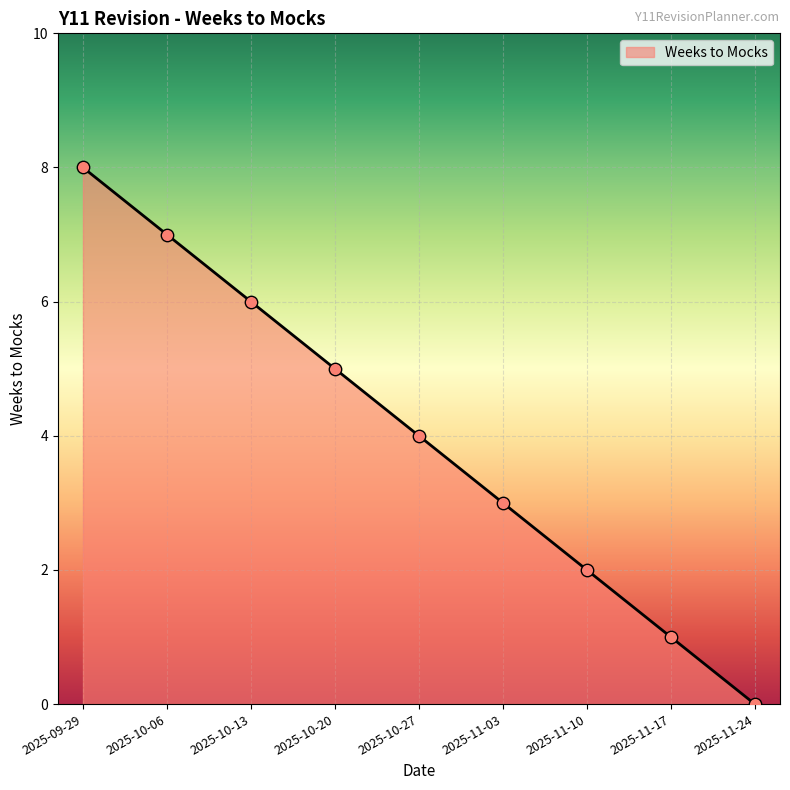

What is the ratio of the value at 2025-10-27 to the value at 2025-10-06?

0.6